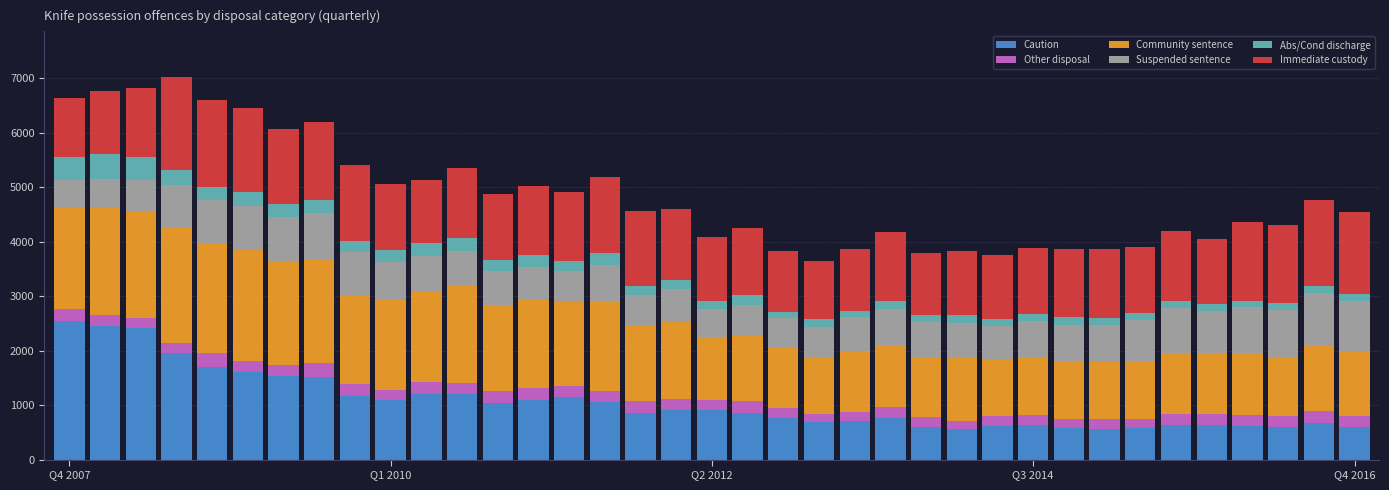

Does the chart contain any negative values?

No